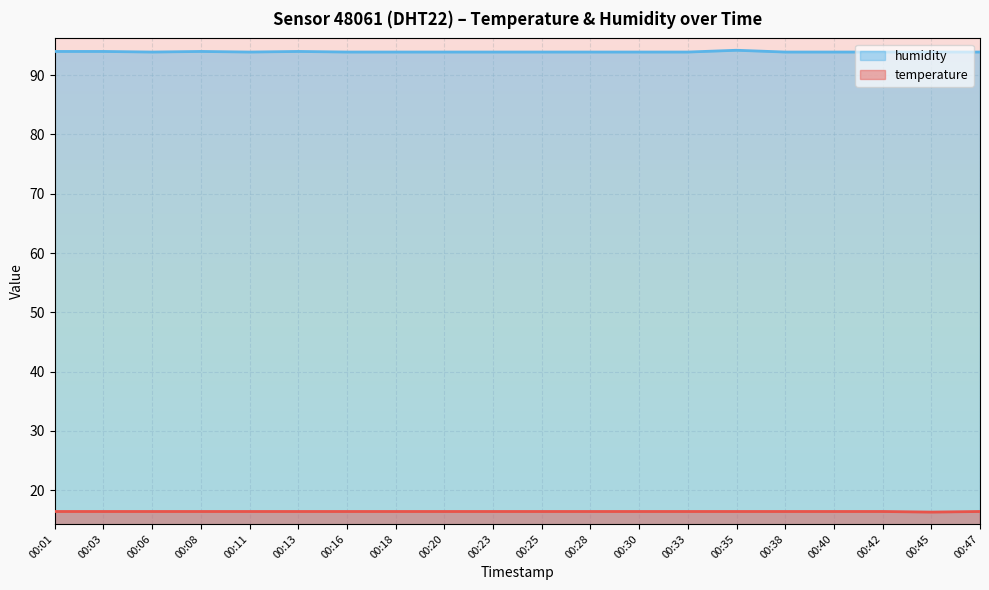

The value of temperature at 00:13 is 16.4. True or false?

True